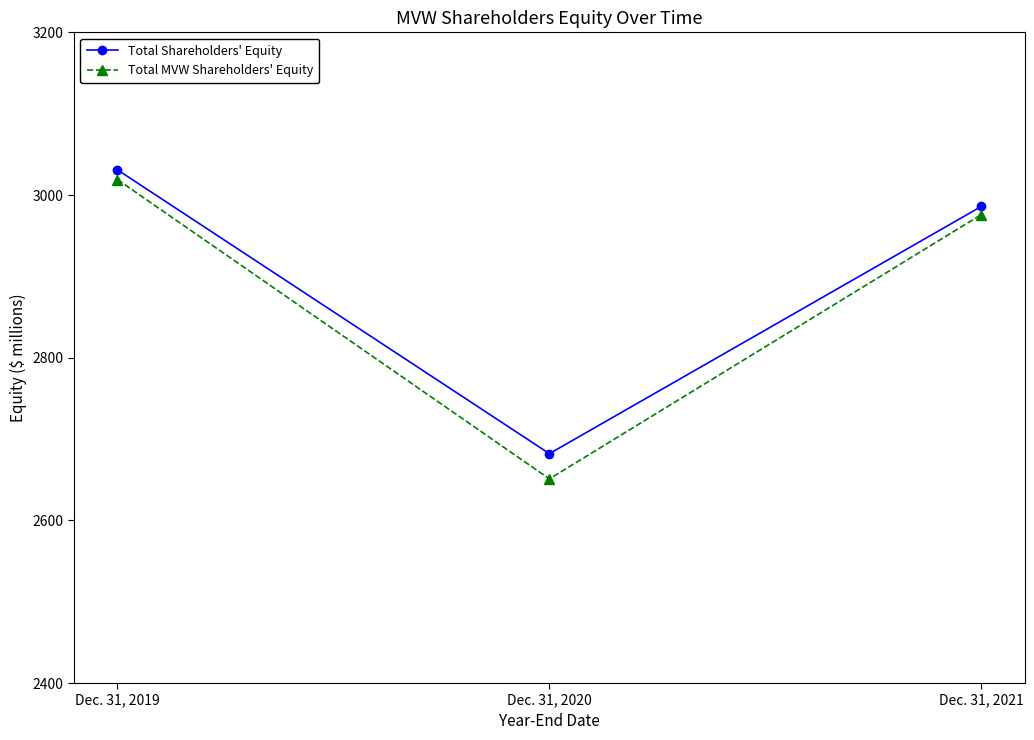

Reading left to right, transcribe all the data shown in this chart.

Total Shareholders' Equity: 3031	2682	2986
Total MVW Shareholders' Equity: 3019	2651	2976